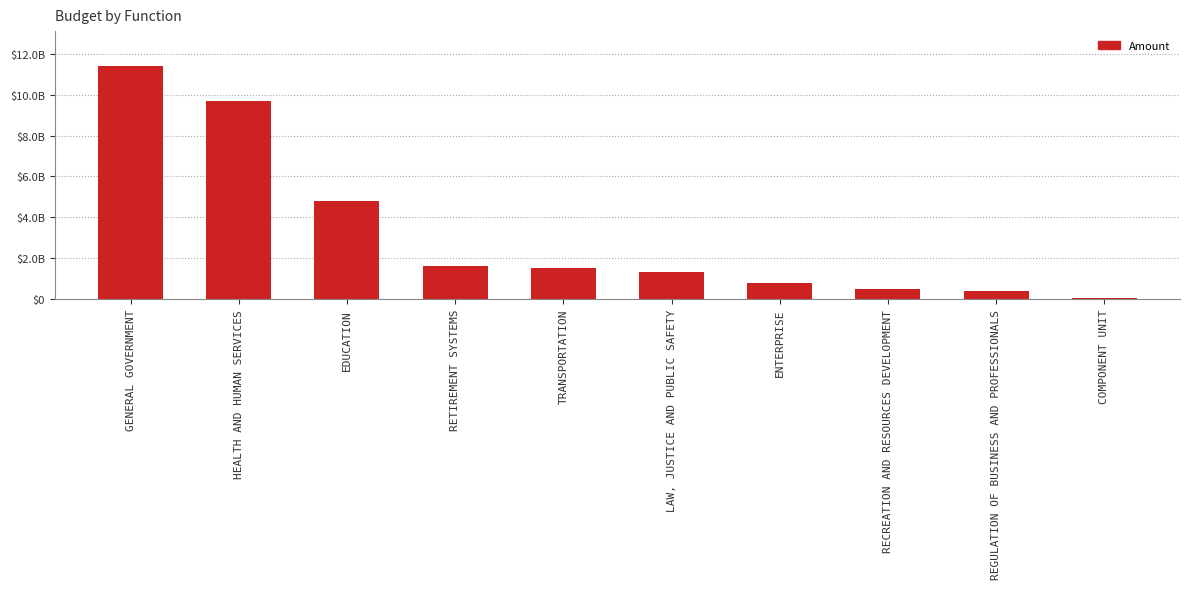

Are the bars horizontal?

No